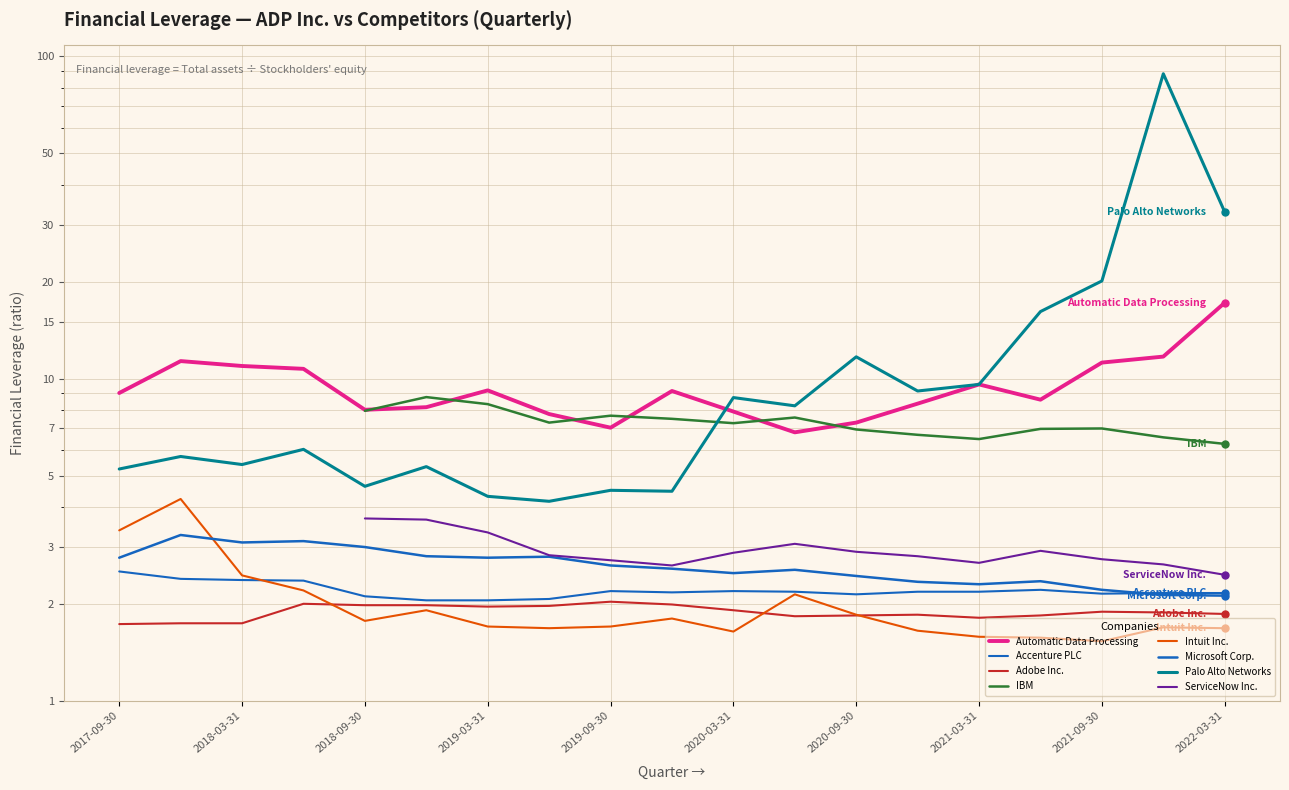

What is the sum of all Microsoft Corp. values?

49.8